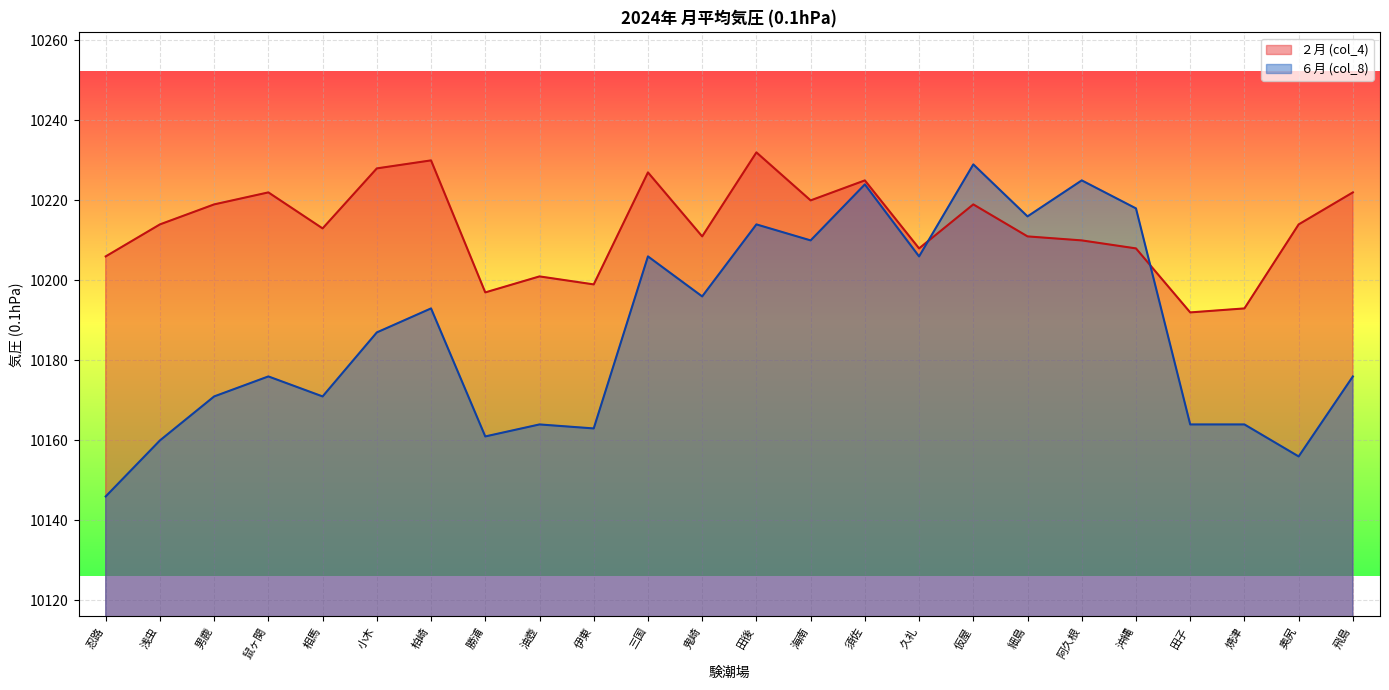

Reading left to right, transcribe all the data shown in this chart.

２月 (col_4): 忍路=10206	浅虫=10214	男鹿=10219	鼠ヶ関=10222	相馬=10213	小木=10228	柏崎=10230	勝浦=10197	油壺=10201	伊東=10199	三国=10227	鬼崎=10211	田後=10232	海南=10220	須佐=10225	久礼=10208	仮屋=10219	細島=10211	阿久根=10210	沖縄=10208	田子=10192	焼津=10193	奥尻=10214	飛島=10222
６月 (col_8): 忍路=10146	浅虫=10160	男鹿=10171	鼠ヶ関=10176	相馬=10171	小木=10187	柏崎=10193	勝浦=10161	油壺=10164	伊東=10163	三国=10206	鬼崎=10196	田後=10214	海南=10210	須佐=10224	久礼=10206	仮屋=10229	細島=10216	阿久根=10225	沖縄=10218	田子=10164	焼津=10164	奥尻=10156	飛島=10176